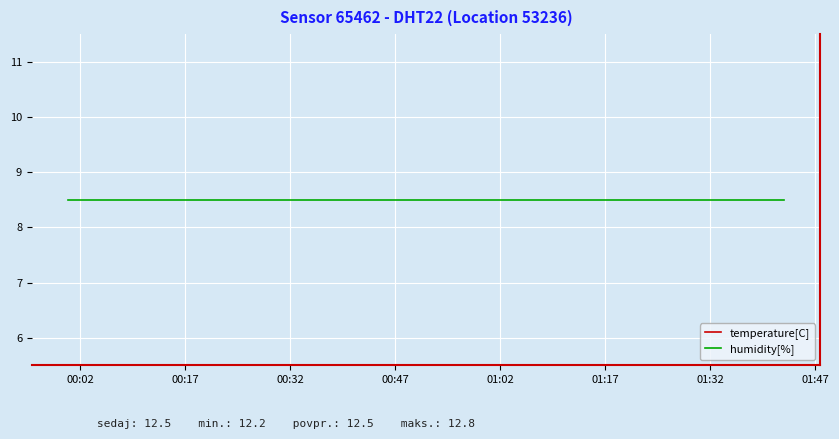

Is the value of temperature[C] at 11 greater than the value of humidity[%] at 01:47?

Yes